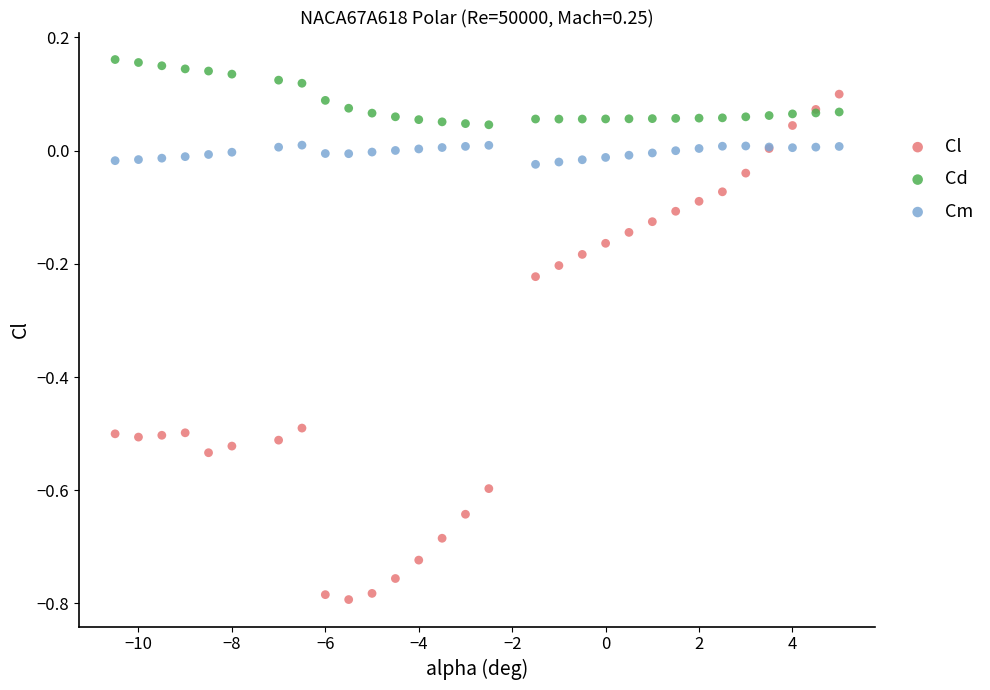

What are all the series names shown in the legend?

Cl, Cd, Cm